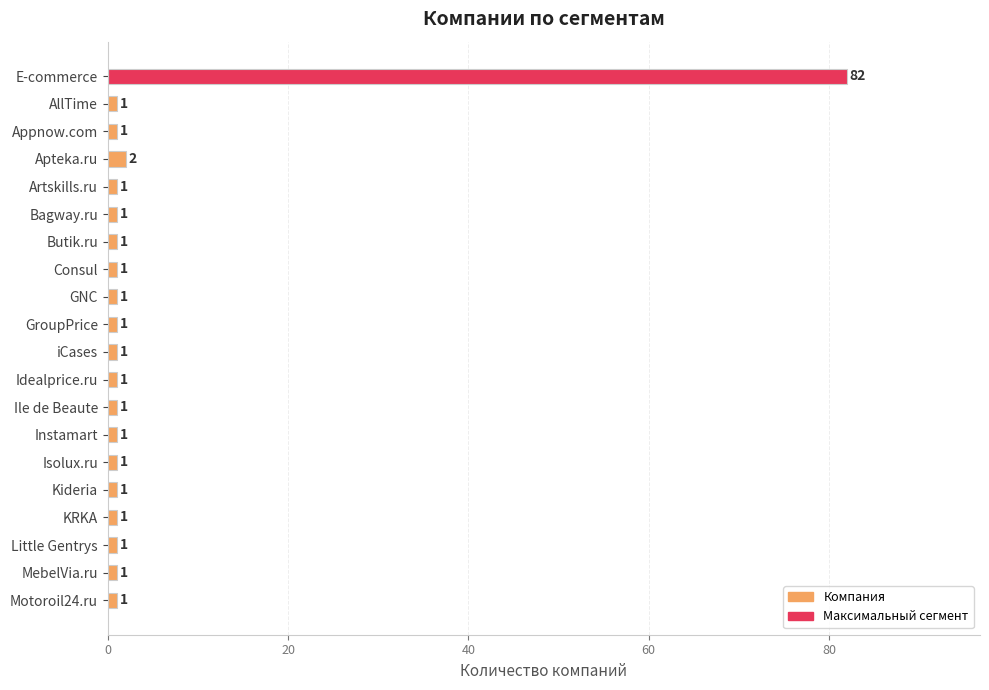

Reading bottom to top, list all the values displayed in this chart.

Motoroil24.ru=1	MebelVia.ru=1	Little Gentrys=1	KRKA=1	Kideria=1	Isolux.ru=1	Instamart=1	Ile de Beaute=1	Idealprice.ru=1	iCases=1	GroupPrice=1	GNC=1	Consul=1	Butik.ru=1	Bagway.ru=1	Artskills.ru=1	Apteka.ru=2	Appnow.com=1	AllTime=1	E-commerce=82